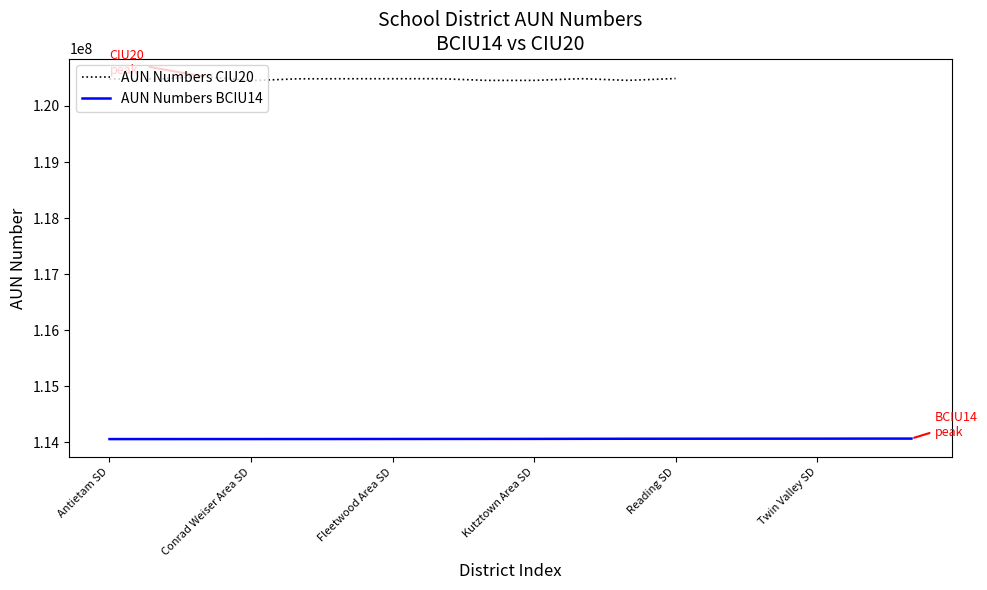

True or false: AUN Numbers BCIU14 has more than 2 points higher than both neighbors.

False